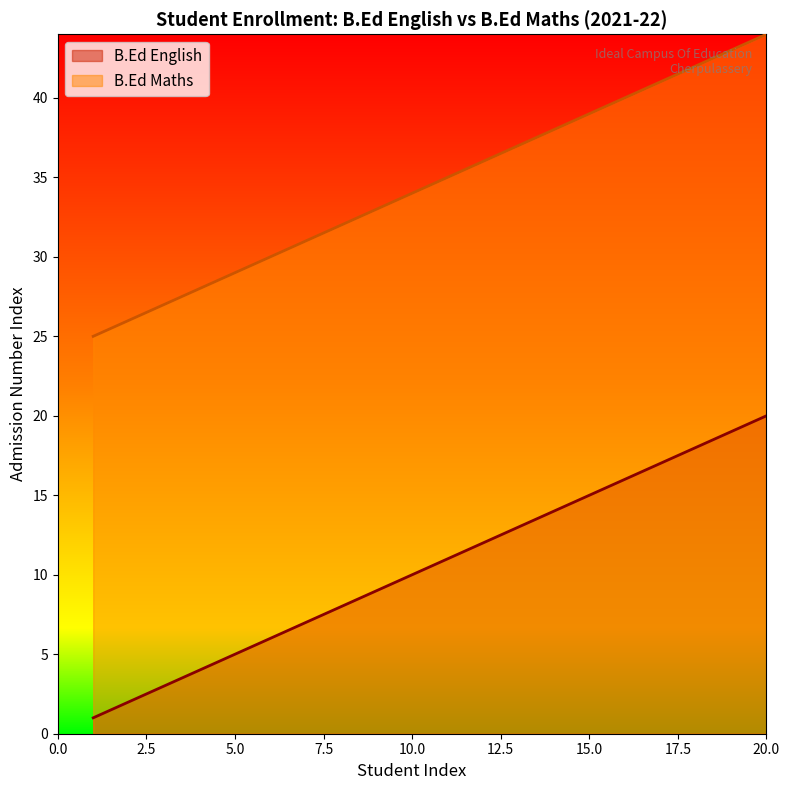

List the series in order of their peak value, lowest first.

B.Ed English, B.Ed Maths